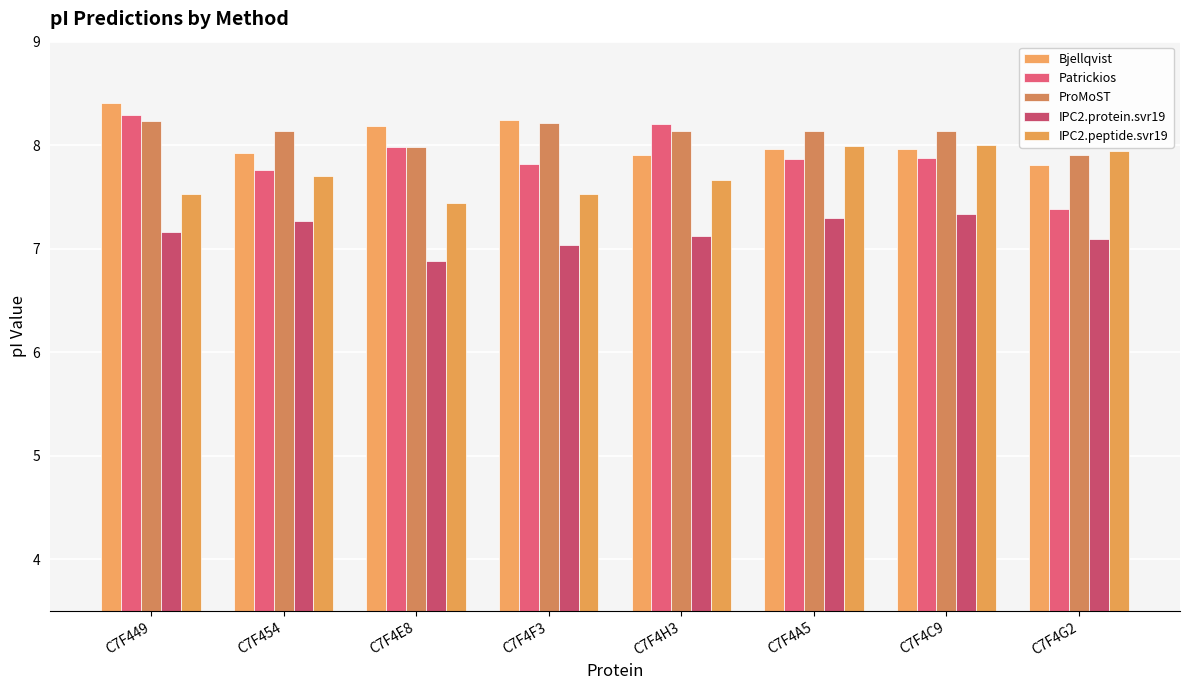

Which category has the lowest value across all series?

C7F4E8